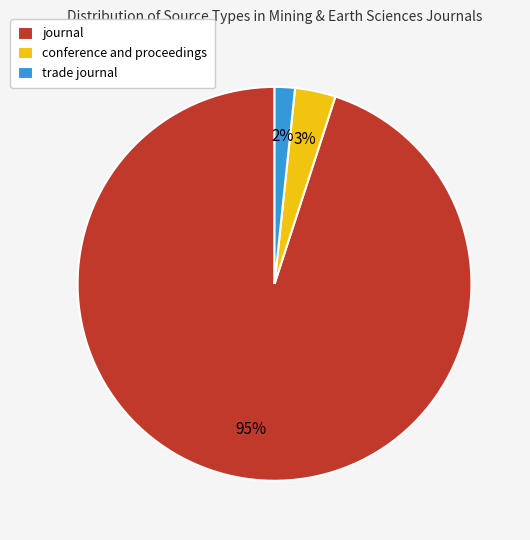

To the nearest percent, what percentage of the pie is trade journal?

2%